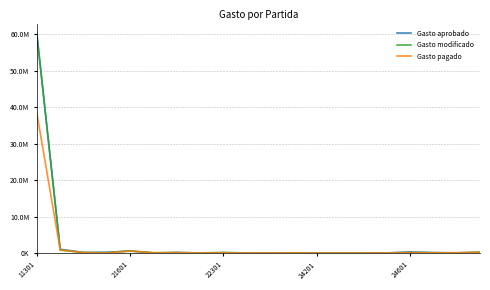

In Gasto aprobado, how many points are higher than both neighbors (excluding endpoints)?

5